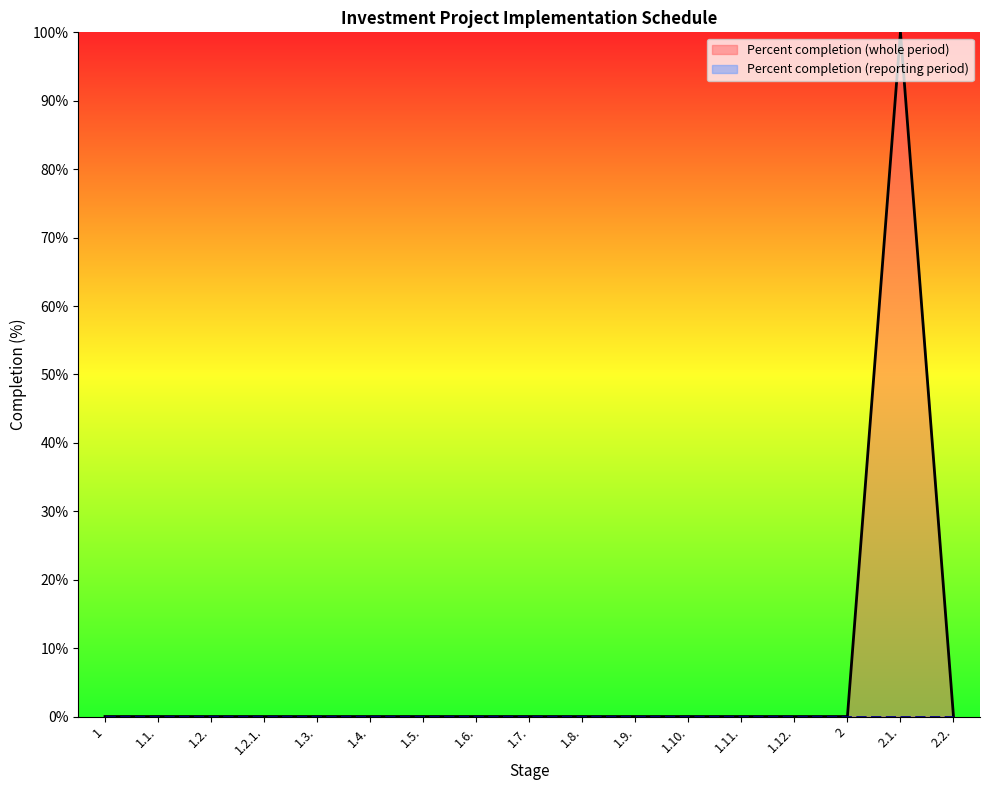

The chart shows a value of -63 at 1.2.1.. True or false?

False